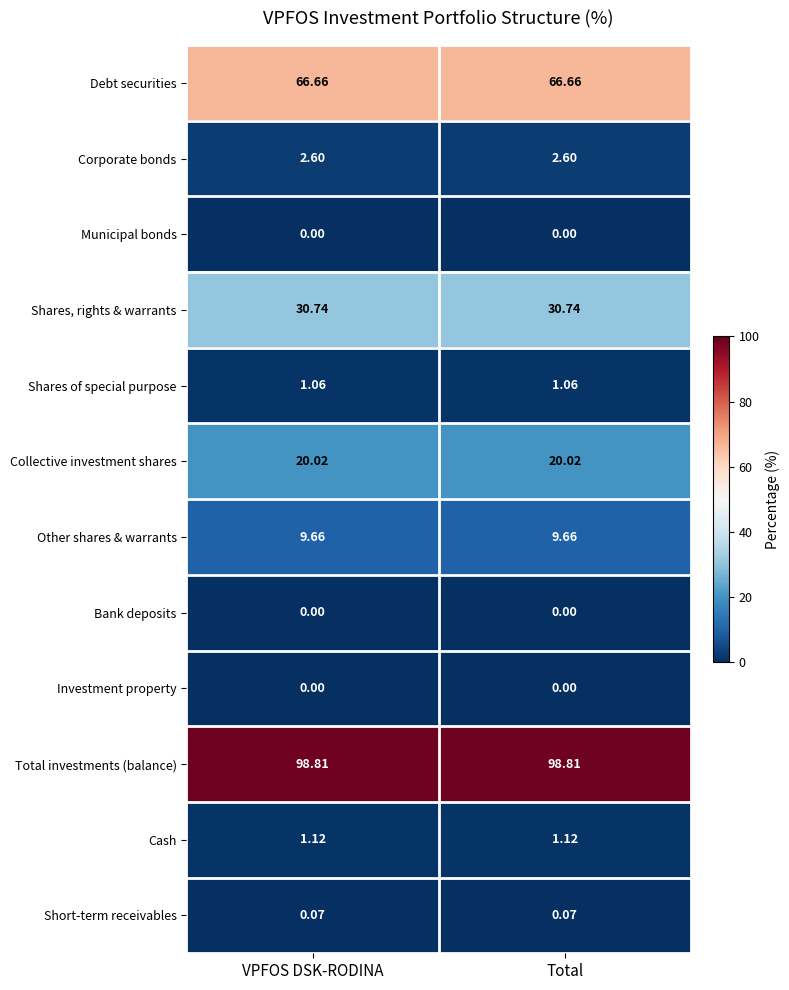

Is the value of Corporate bonds at Total greater than the value of Debt securities at VPFOS DSK-RODINA?

No